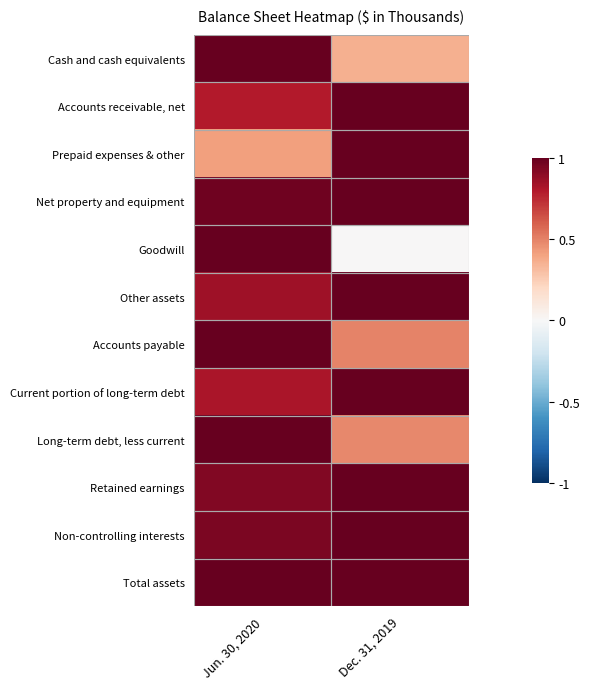

At which category is the sum across all series the highest?

Jun. 30, 2020